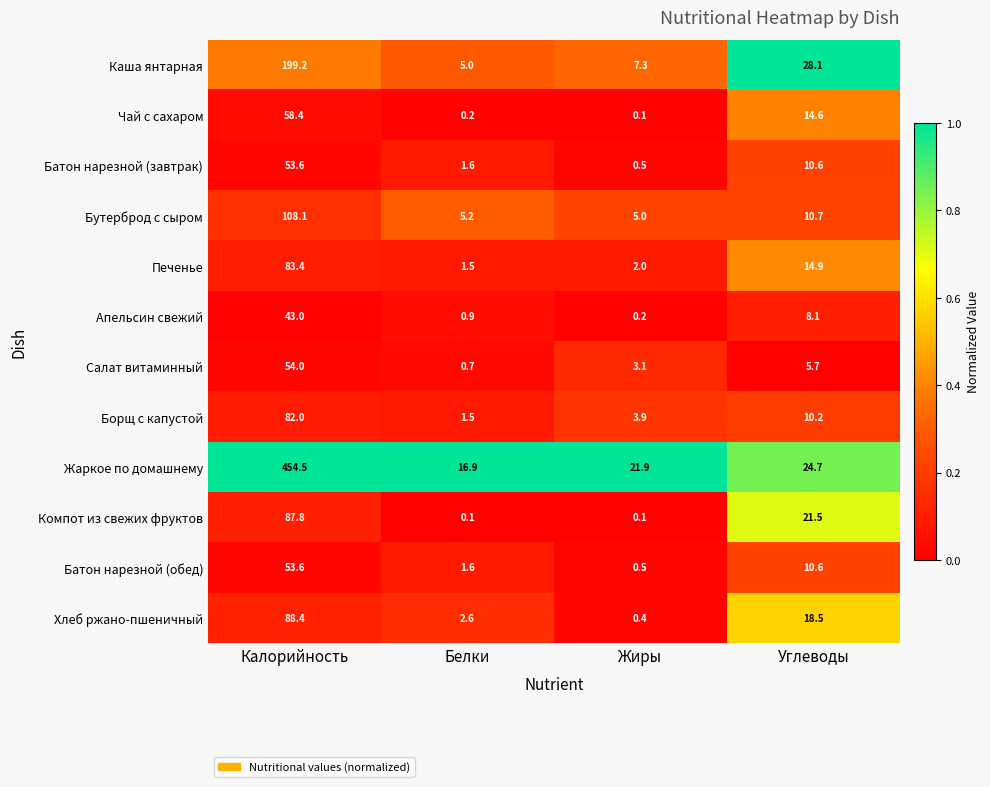

Is the value of Каша янтарная at Углеводы greater than the value of Чай с сахаром at Углеводы?

Yes